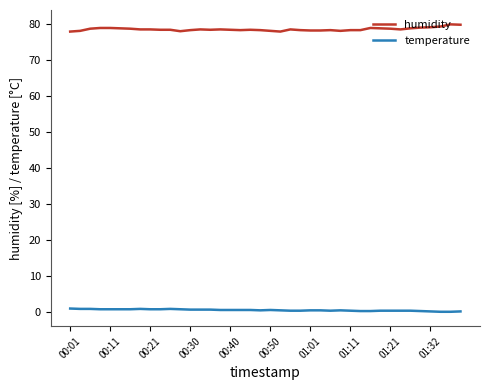

What is the difference between the maximum and minimum values in the humidity series?

2.0